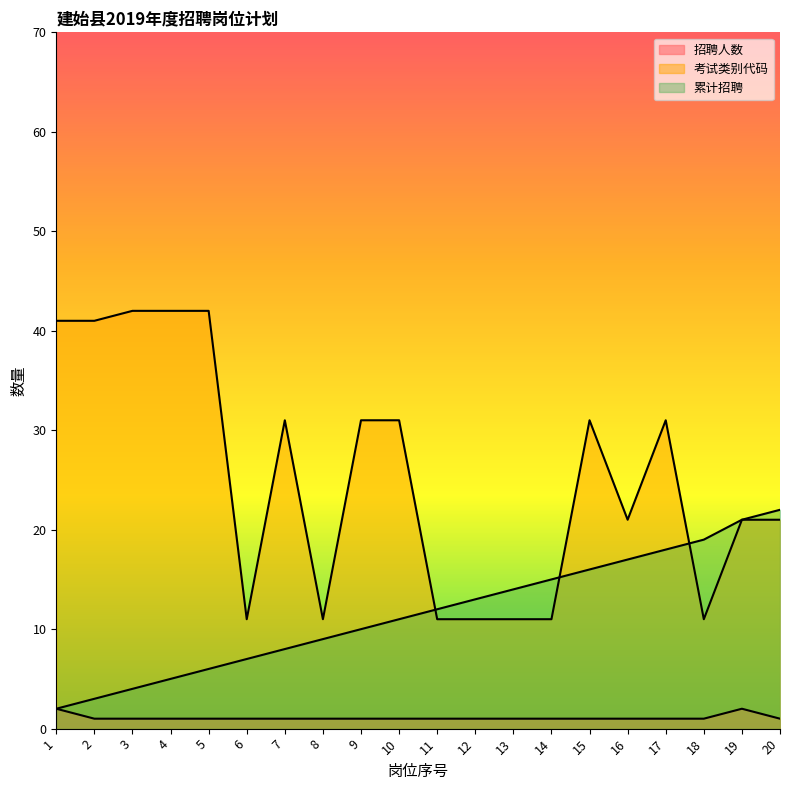

How many lines are shown in the chart?

3